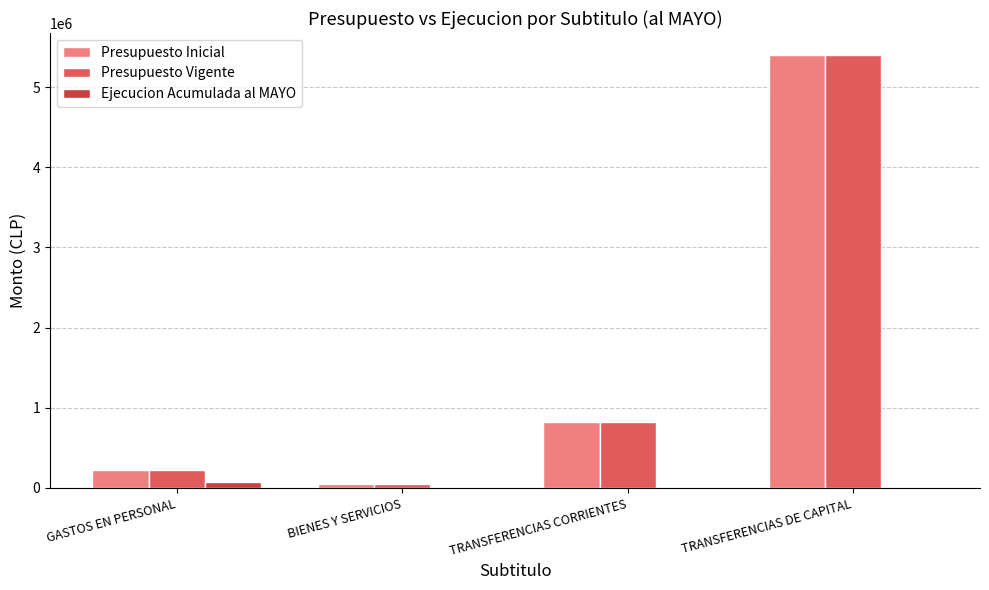

At which label is Presupuesto Vigente closest to 2724836?

TRANSFERENCIAS CORRIENTES